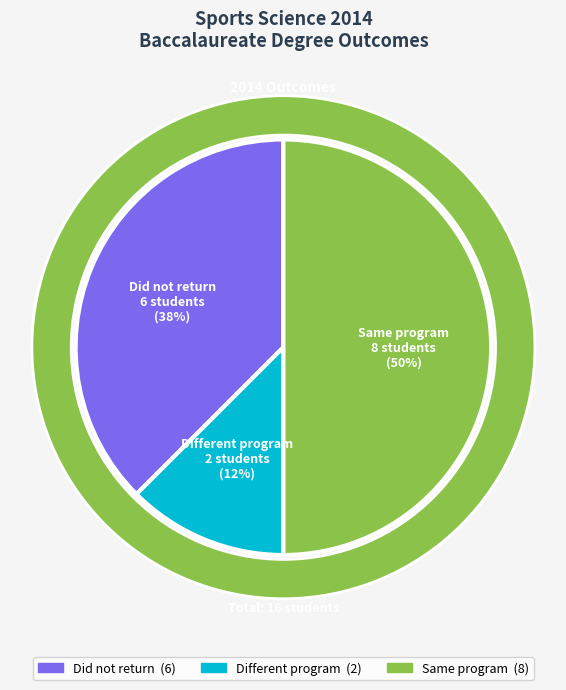

How many slices are in this pie chart?

3